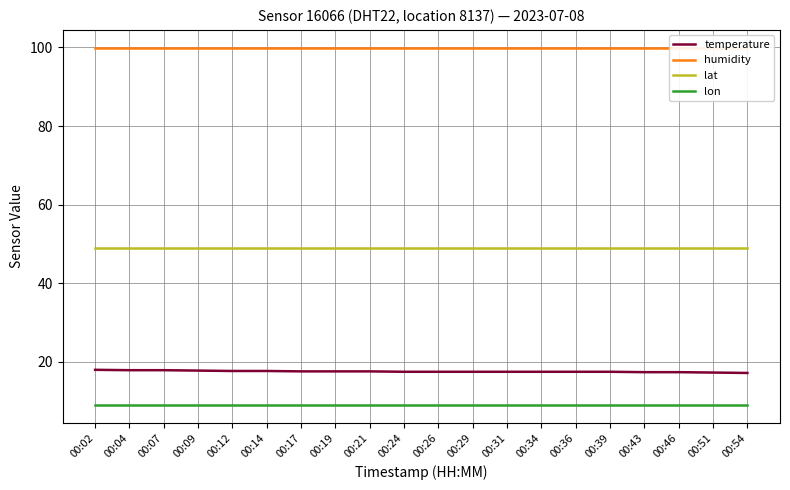

Reading right to left, list all the values displayed in this chart.

temperature: 17.2	17.3	17.4	17.4	17.5	17.5	17.5	17.5	17.5	17.5	17.5	17.6	17.6	17.6	17.7	17.7	17.8	17.9	17.9	18.0
humidity: 99.9	99.9	99.9	99.9	99.9	99.9	99.9	99.9	99.9	99.9	99.9	99.9	99.9	99.9	99.9	99.9	99.9	99.9	99.9	99.9
lat: 49.0	49.0	49.0	49.0	49.0	49.0	49.0	49.0	49.0	49.0	49.0	49.0	49.0	49.0	49.0	49.0	49.0	49.0	49.0	49.0
lon: 9.0	9.0	9.0	9.0	9.0	9.0	9.0	9.0	9.0	9.0	9.0	9.0	9.0	9.0	9.0	9.0	9.0	9.0	9.0	9.0